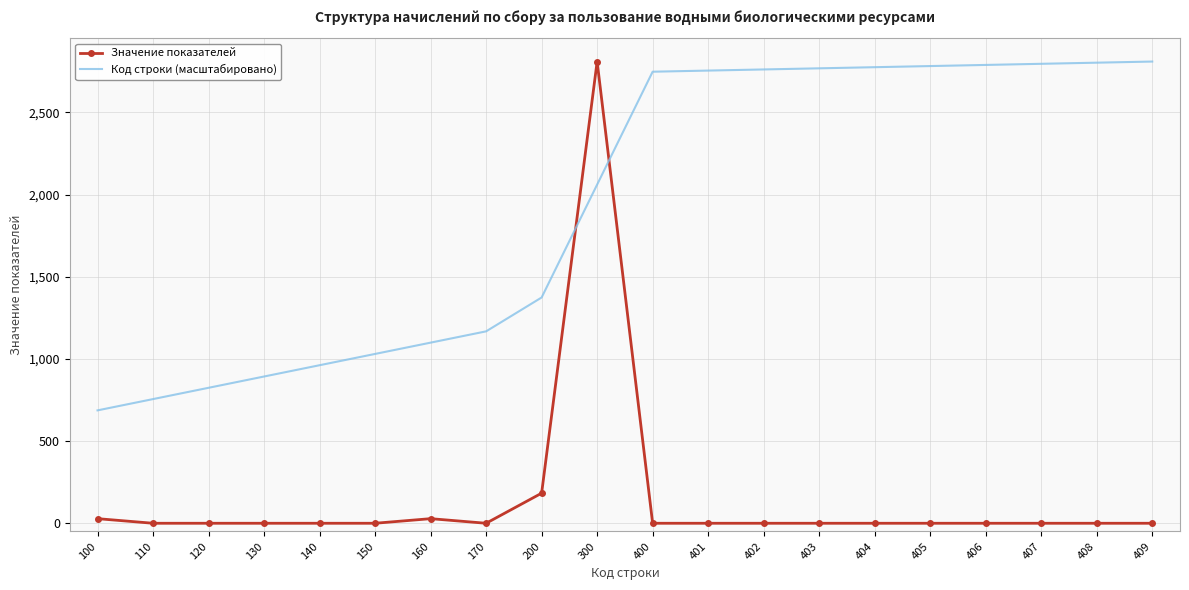

What is the maximum value shown in the chart?

2809.0